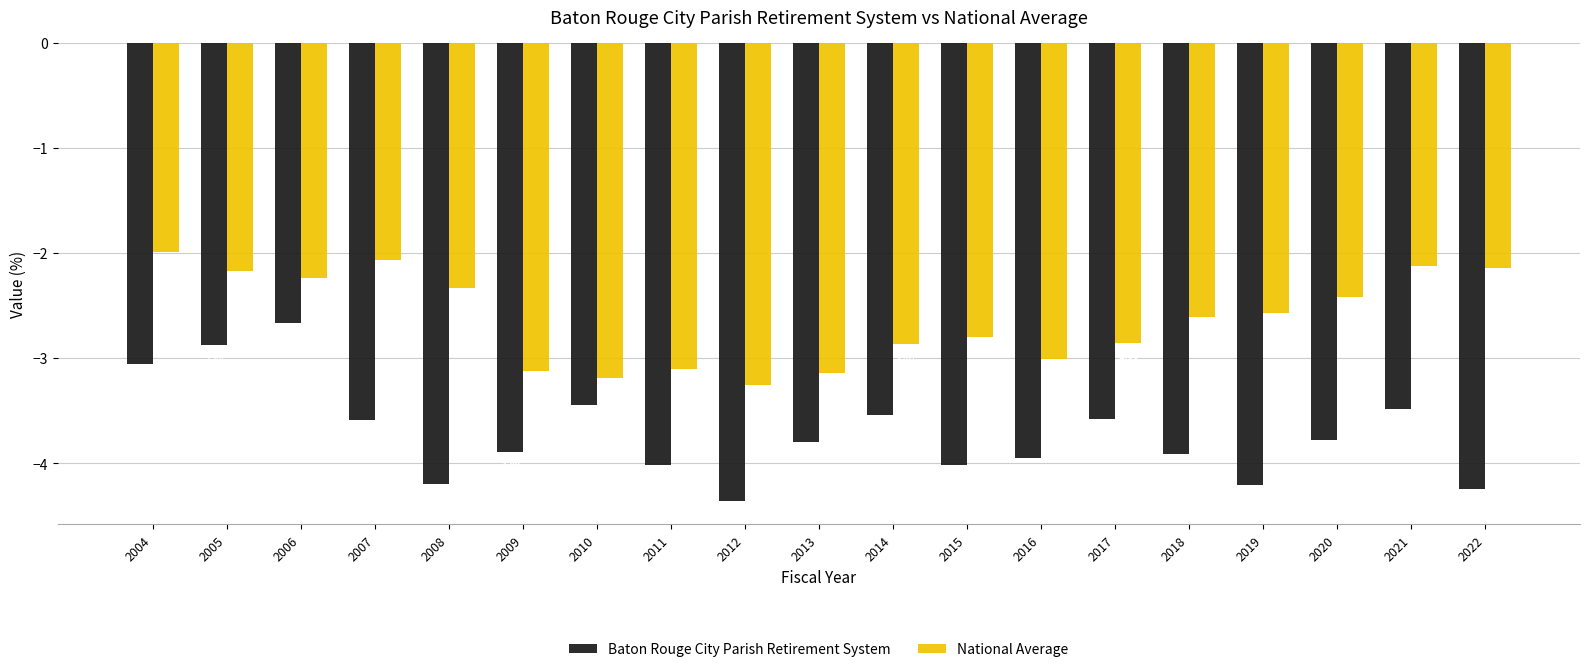

What is the sum of all National Average values?

-50.0